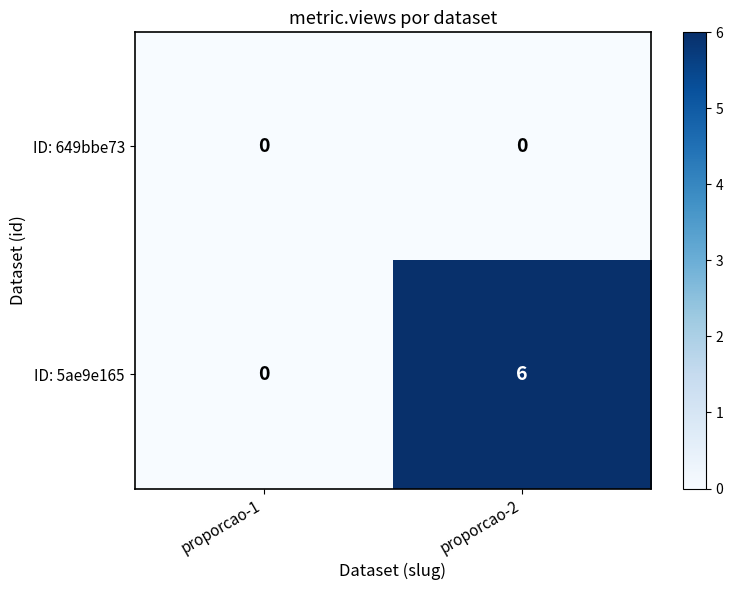

Which series has the largest total across all categories?

ID: 5ae9e165